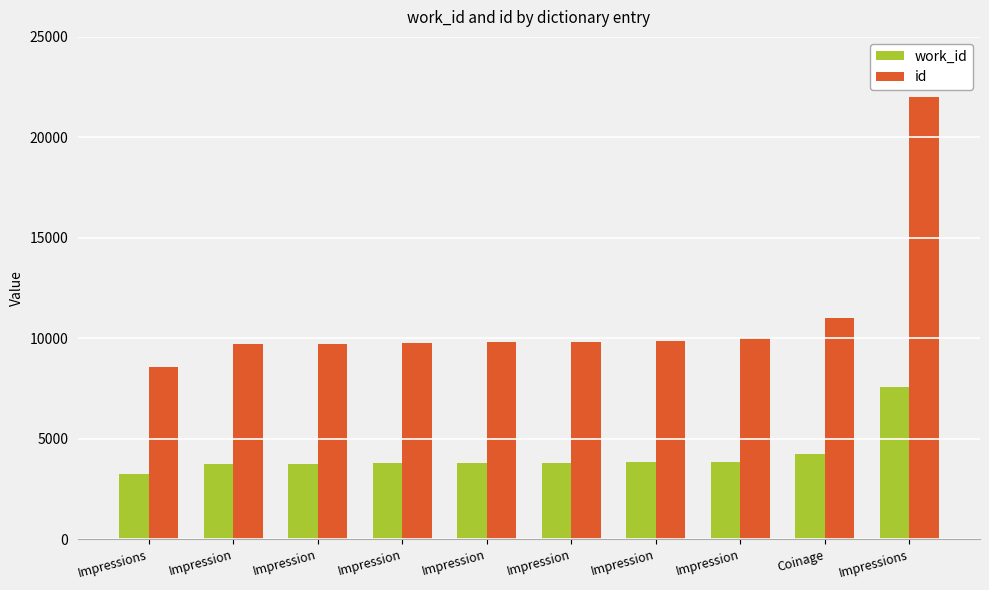

What are all the series names shown in the legend?

work_id, id